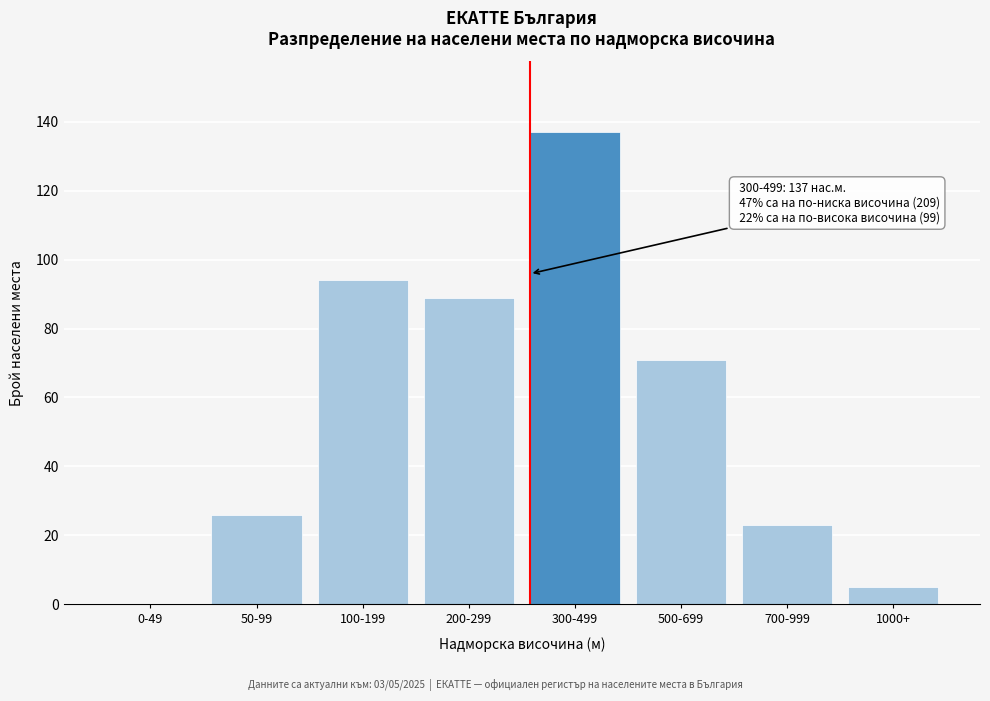

Reading left to right, extract all data points from this chart.

0-49=0	50-99=26	100-199=94	200-299=89	300-499=137	500-699=71	700-999=23	1000+=5